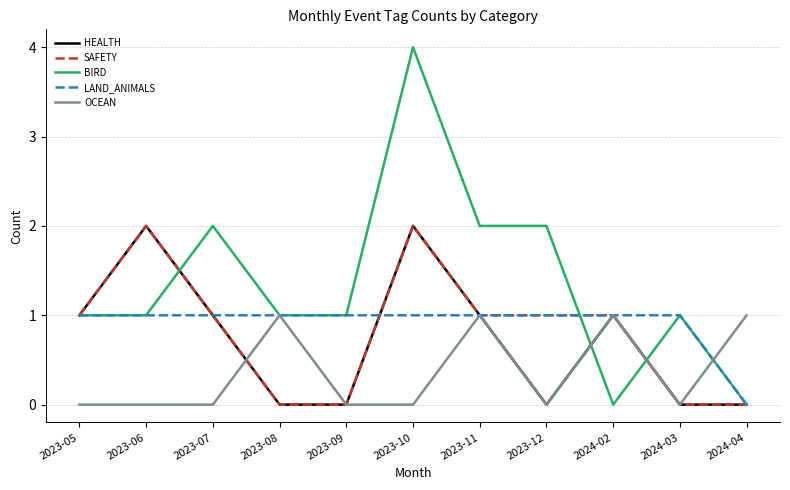

What position from the right is 2023-08?

8